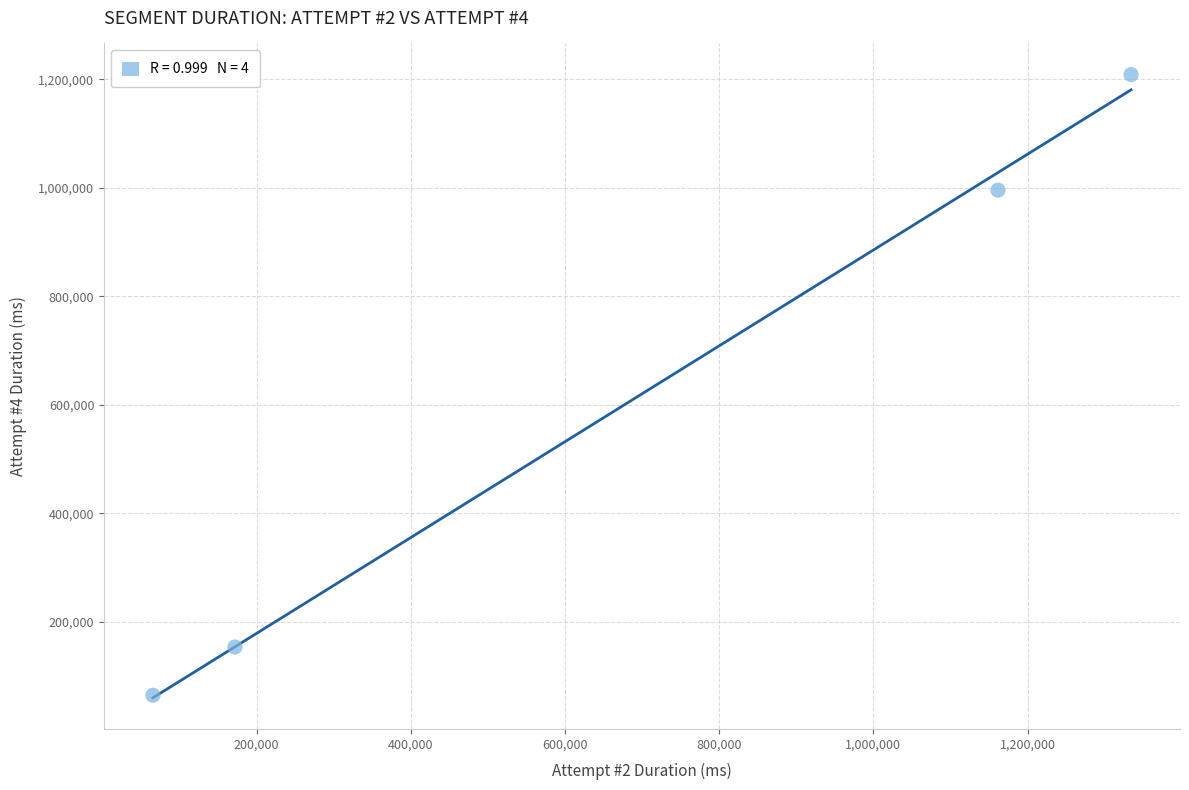

What Y value in the scatter plot is closest to 636552?

995761